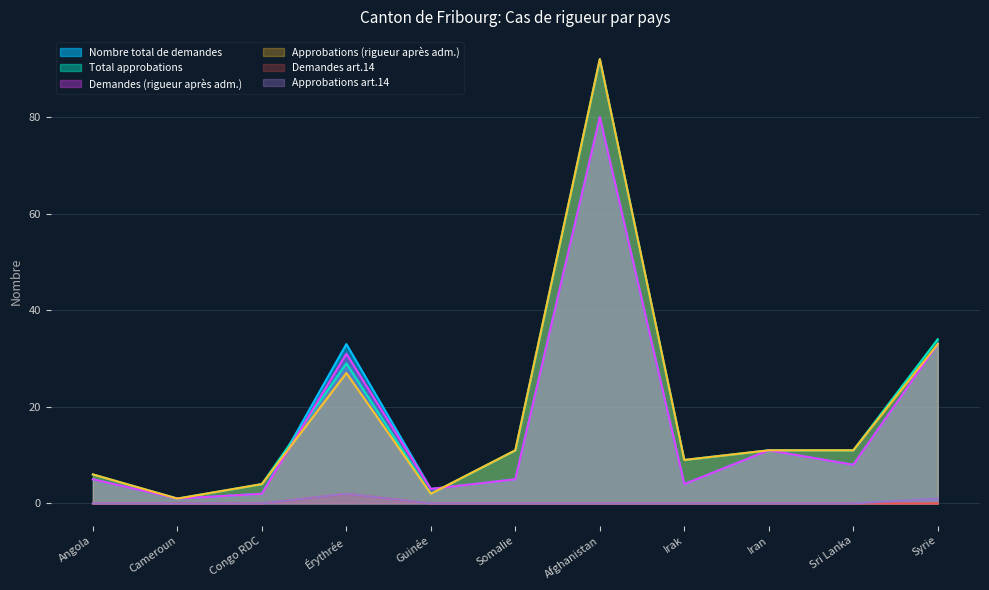

Which series has the largest total across all categories?

Total approbations